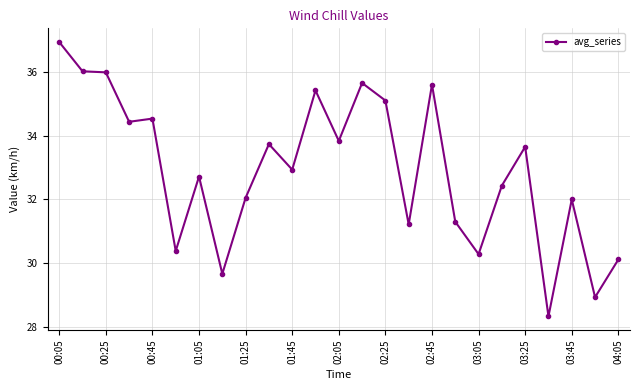

True or false: there are more than 2 points higher than both neighbors.

True